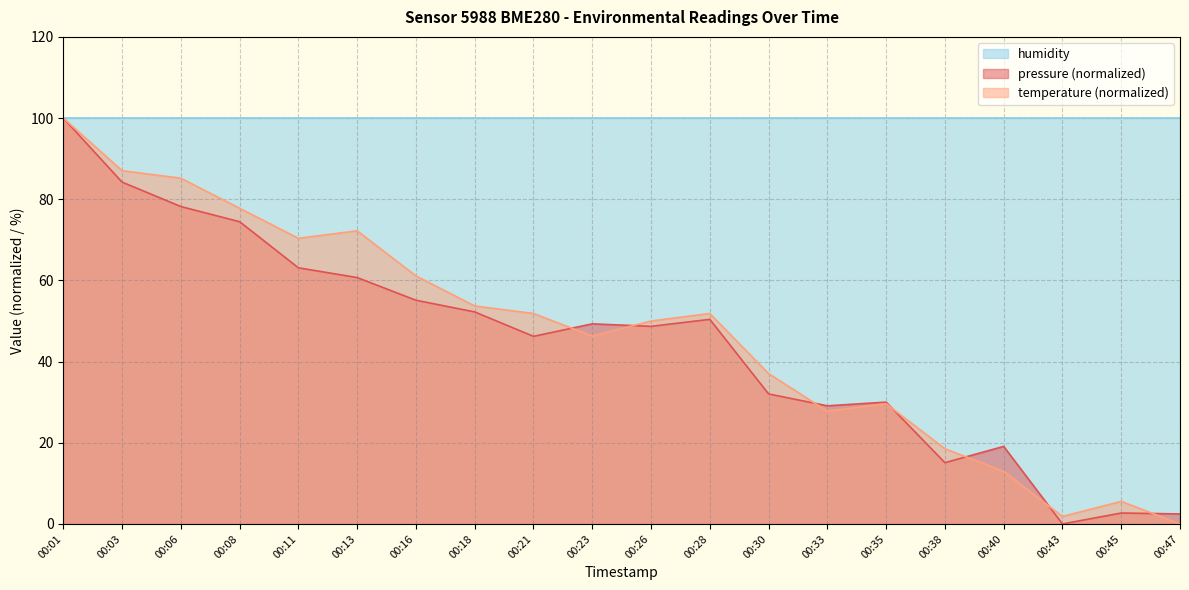

How many interior local peaks does the pressure series have?

5